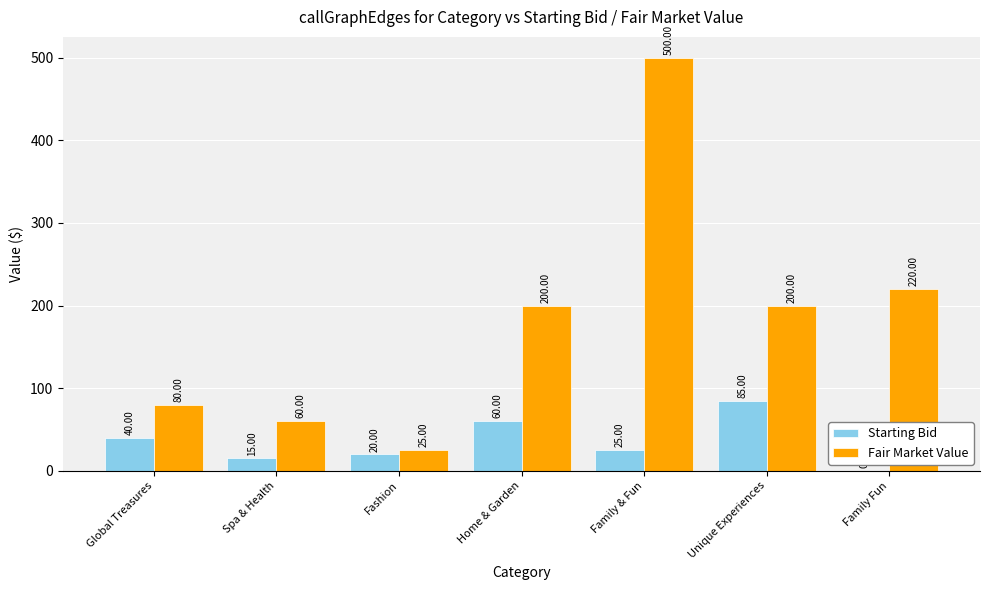

What is the highest value of the Fair Market Value series?

500